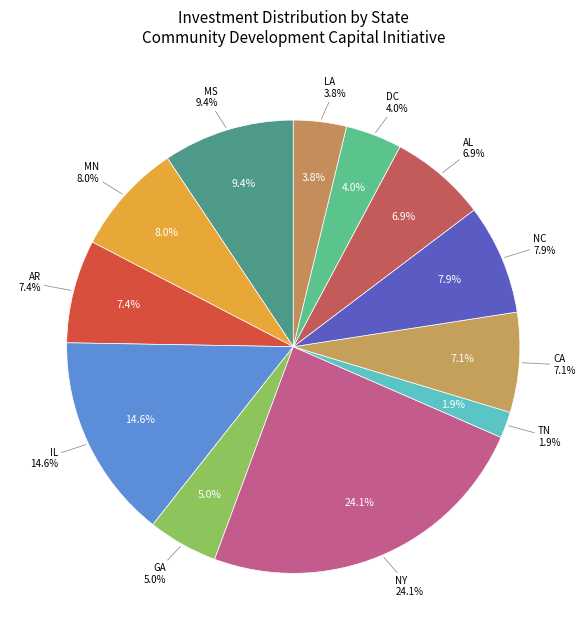

What percentage is the MN slice, to the nearest percent?

8%